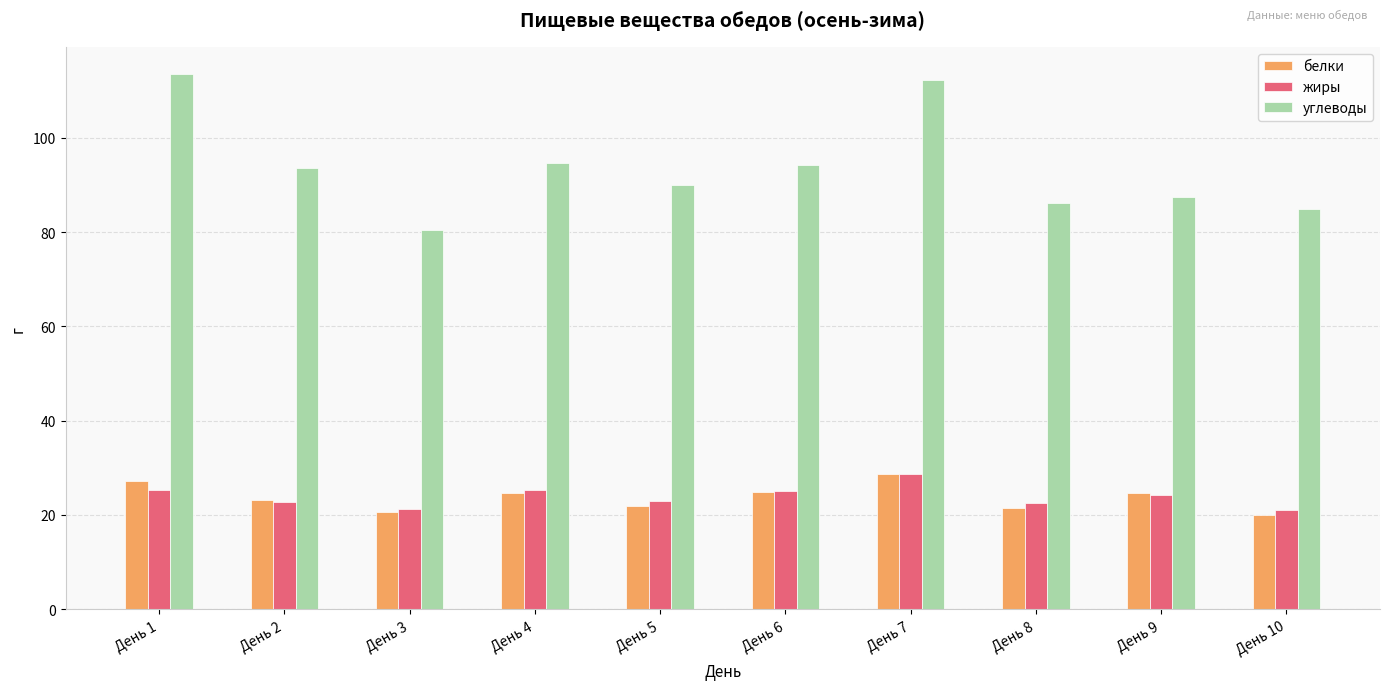

What are all the series names shown in the legend?

белки, жиры, углеводы